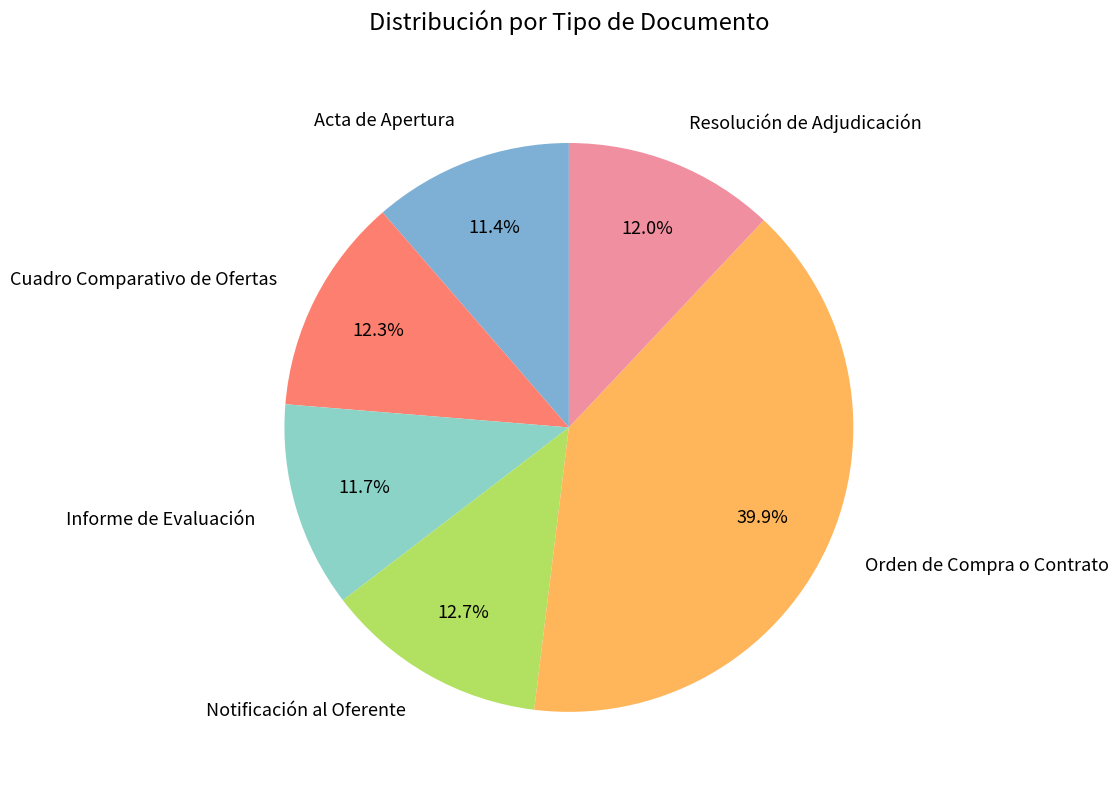

What is the largest slice in the pie chart?

Orden de Compra o Contrato